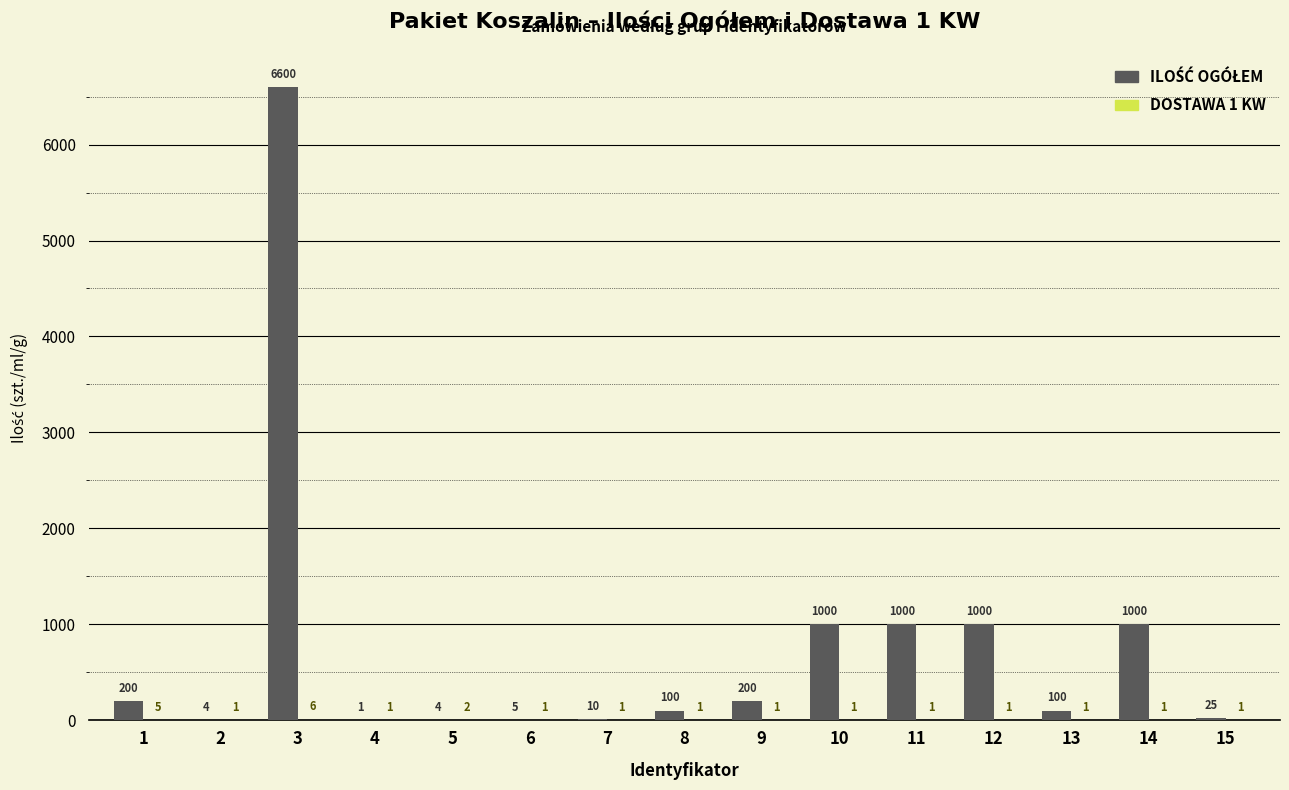

What is the total value across all series at 3?

6606